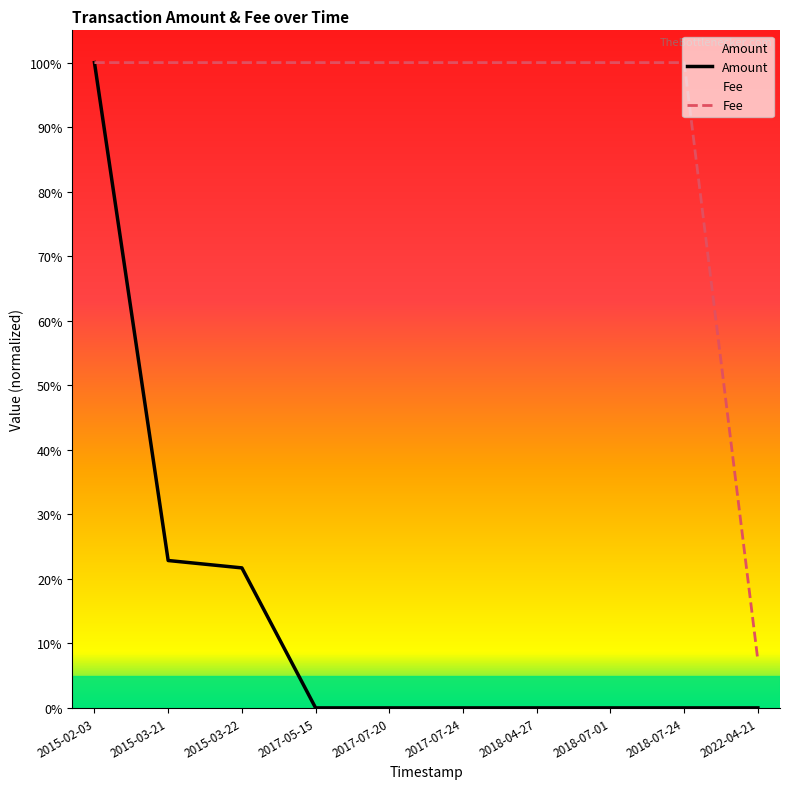

Reading left to right, extract all data points from this chart.

Amount: 1.0	0.2	0.2	0.0	0.0	0.0	0.0	0.0	0.0	0.0
Fee: 1.0	1.0	1.0	1.0	1.0	1.0	1.0	1.0	1.0	0.1